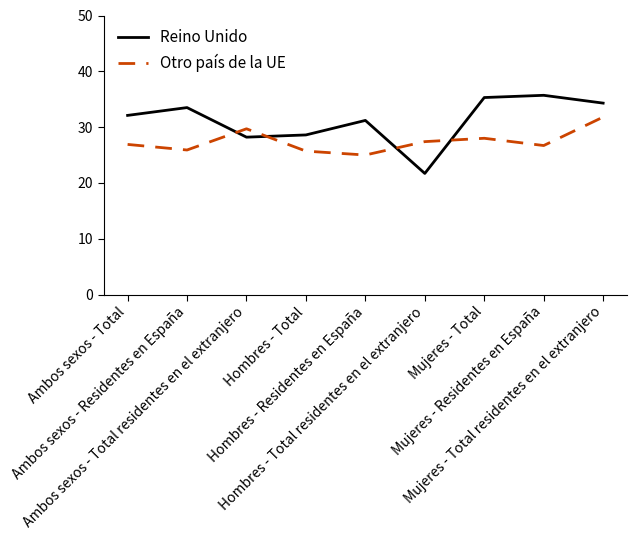

List the series in order of their peak value, lowest first.

Otro país de la UE, Reino Unido